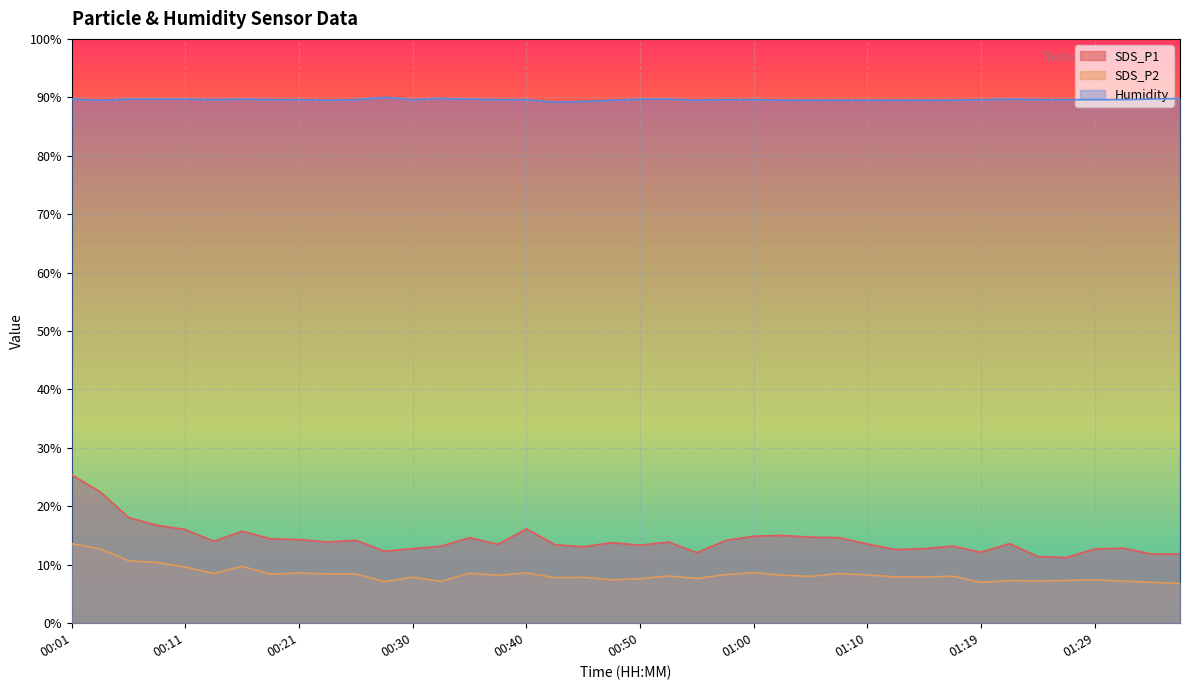

Between 01:05 and 01:29, which series saw the biggest shift?

SDS_P1